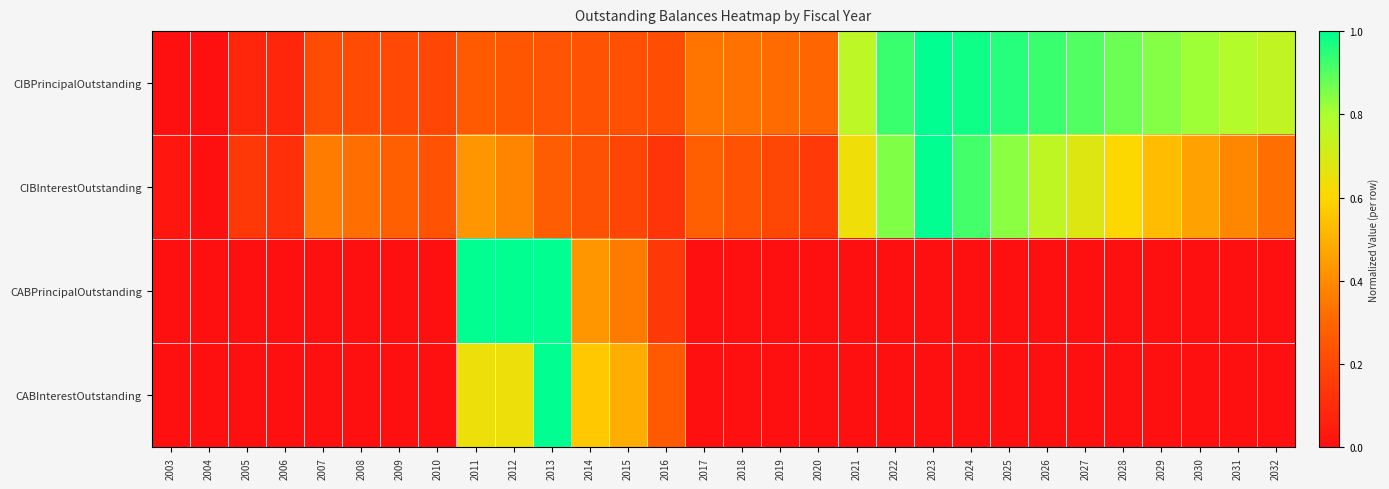

List the series in order of their peak value, highest first.

CIBPrincipalOutstanding, CIBInterestOutstanding, CABPrincipalOutstanding, CABInterestOutstanding